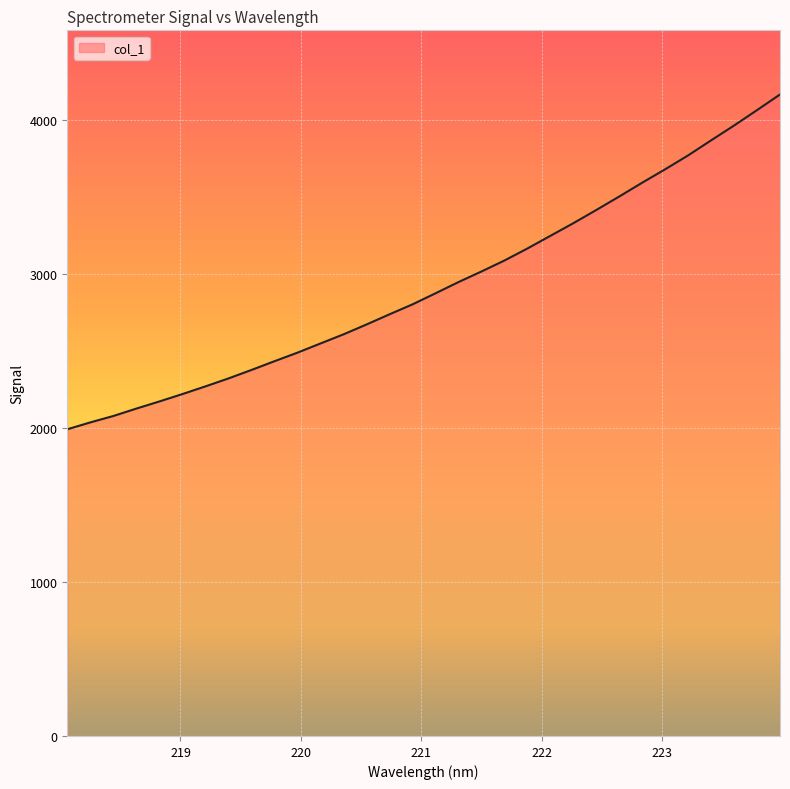

How many categories are shown in the chart?

32